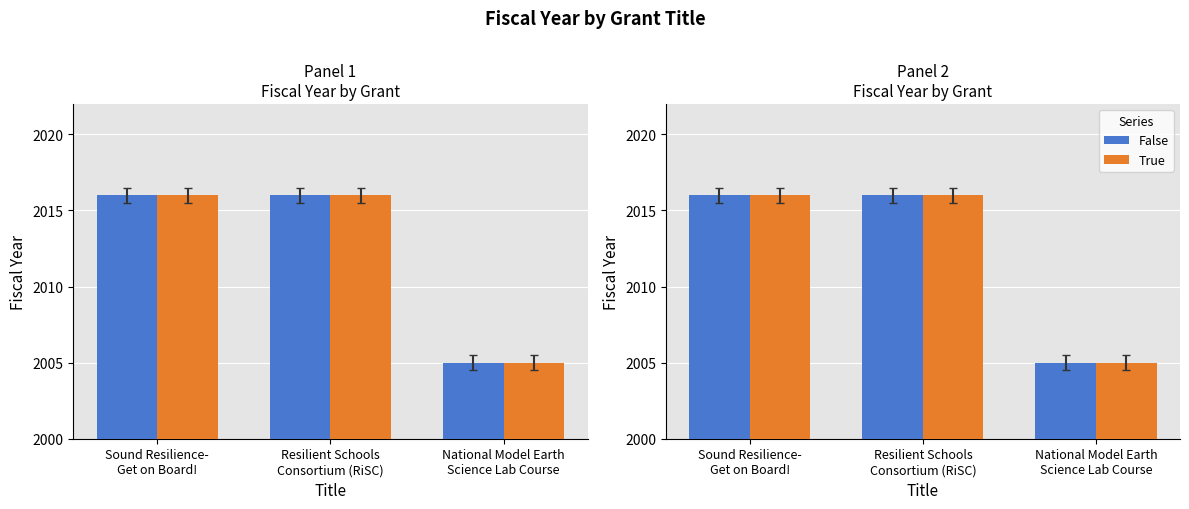

What is the value of the False bar at the 2nd from the left?

2016